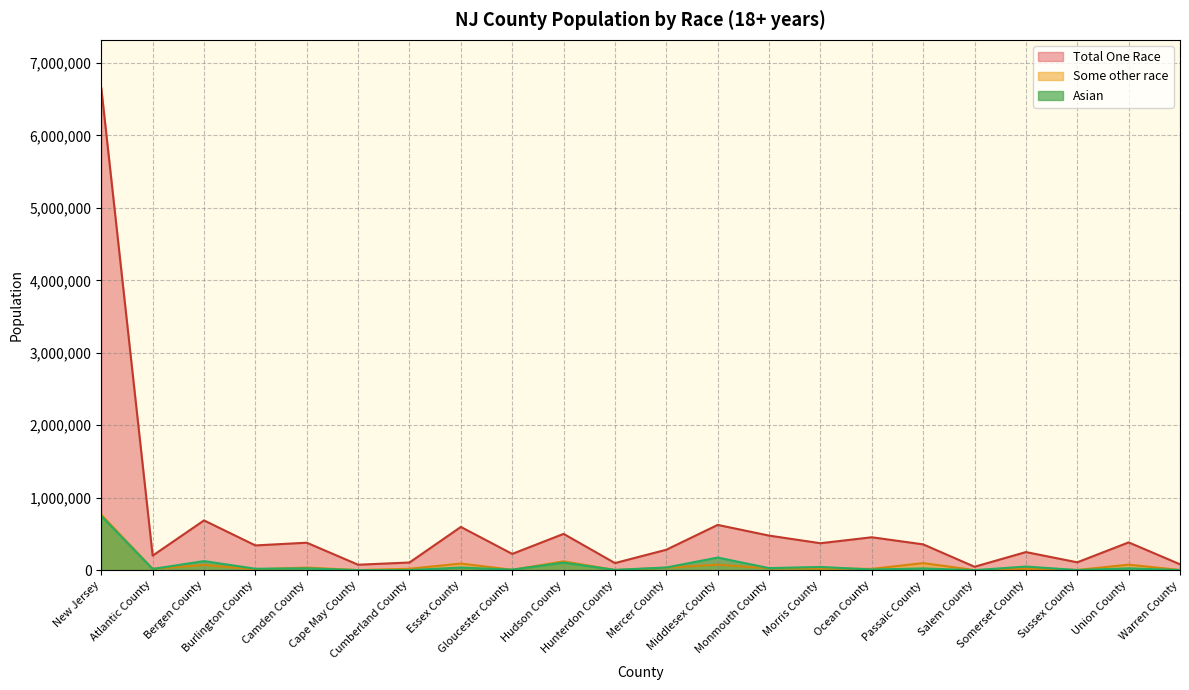

Reading left to right, transcribe all the data shown in this chart.

Asian: New Jersey=745070	Atlantic County=17317	Bergen County=125789	Burlington County=20226	Camden County=25532	Cape May County=753	Cumberland County=1650	Essex County=36984	Gloucester County=7491	Hudson County=104149	Hunterdon County=4450	Mercer County=37207	Middlesex County=174824	Monmouth County=28793	Morris County=45025	Ocean County=9490	Passaic County=24339	Salem County=549	Somerset County=50411	Sussex County=2452	Union County=25309	Warren County=2330
Some other race: New Jersey=765519	Atlantic County=19355	Bergen County=72196	Burlington County=11757	Camden County=35940	Cape May County=2237	Cumberland County=19707	Essex County=91717	Gloucester County=5841	Hudson County=122118	Hunterdon County=2917	Mercer County=34862	Middlesex County=75960	Monmouth County=25746	Morris County=23499	Ocean County=18563	Passaic County=97710	Salem County=2041	Somerset County=20274	Sussex County=3358	Union County=76451	Warren County=3270
Total One Race: New Jersey=6653993	Atlantic County=201095	Bergen County=687143	Burlington County=341969	Camden County=379470	Cape May County=75494	Cumberland County=106284	Essex County=597030	Gloucester County=224914	Hudson County=501407	Hunterdon County=98326	Mercer County=282526	Middlesex County=625124	Monmouth County=477503	Morris County=372242	Ocean County=454639	Passaic County=356529	Salem County=47615	Somerset County=250126	Sussex County=108889	Union County=383788	Warren County=81880